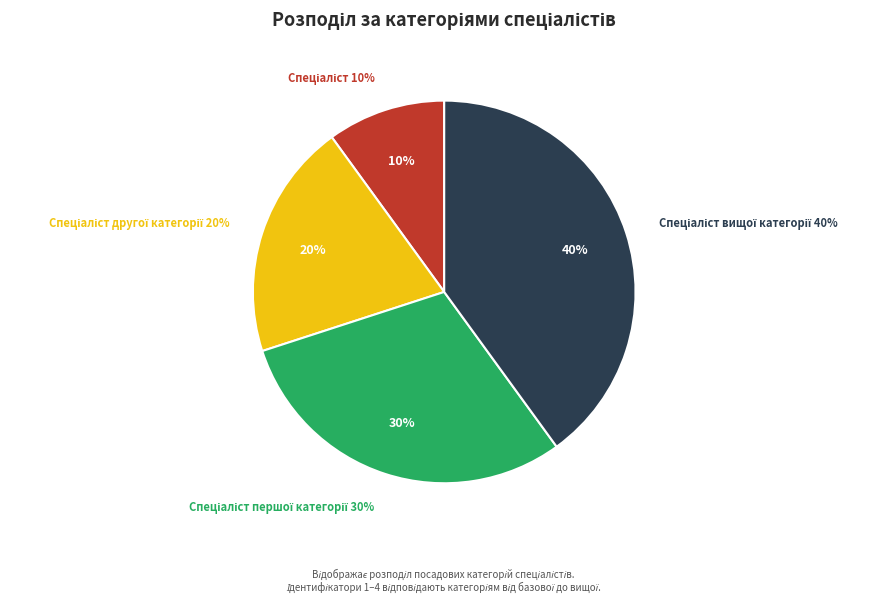

To the nearest percent, what is the average slice percentage?

25%